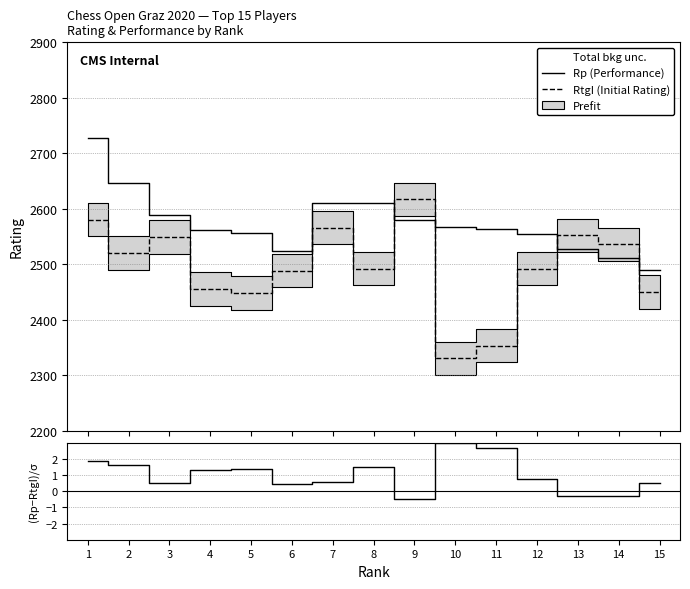

Reading right to left, transcribe all the data shown in this chart.

Rp (Performance): 2489.0	2511.0	2528.0	2554.0	2564.0	2567.0	2579.0	2610.0	2610.0	2524.0	2557.0	2561.0	2589.0	2646.0	2727.0
RtgI (Initial Rating): 2450.0	2536.0	2552.0	2492.0	2353.0	2330.0	2617.0	2492.0	2566.0	2488.0	2448.0	2455.0	2549.0	2520.0	2580.0
(Rp-RtgI)/σ: 0.5	-0.3	-0.3	0.8	2.7	3.0	-0.5	1.5	0.6	0.5	1.4	1.3	0.5	1.6	1.9